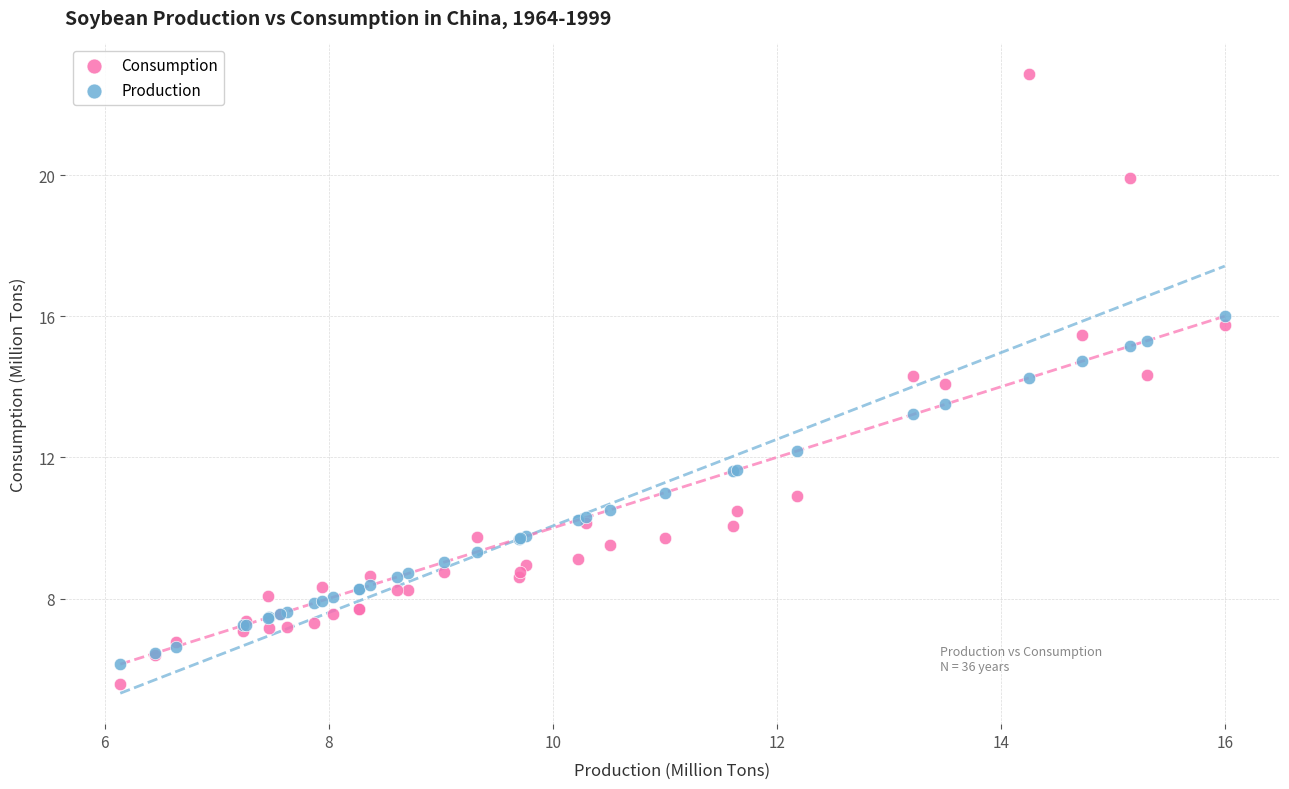

Which series has the widest spread of Y values?

Consumption